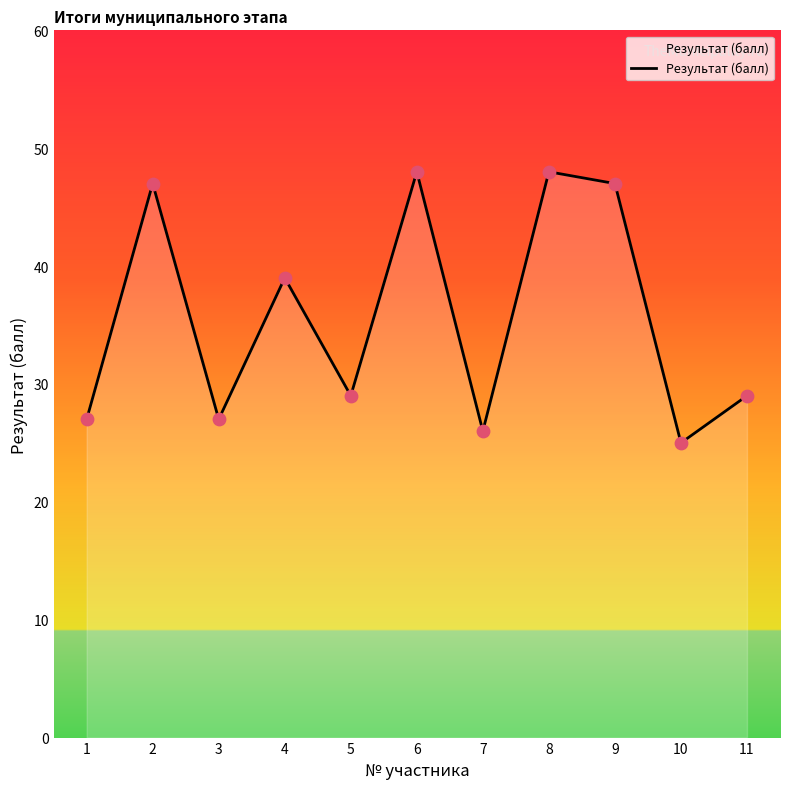

What is the change in value from 4 to 9?

+8